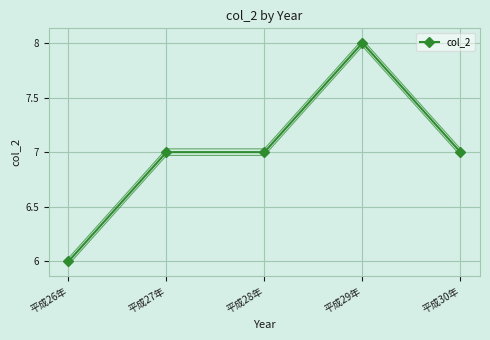

Reading right to left, list all the values displayed in this chart.

7	8	7	7	6